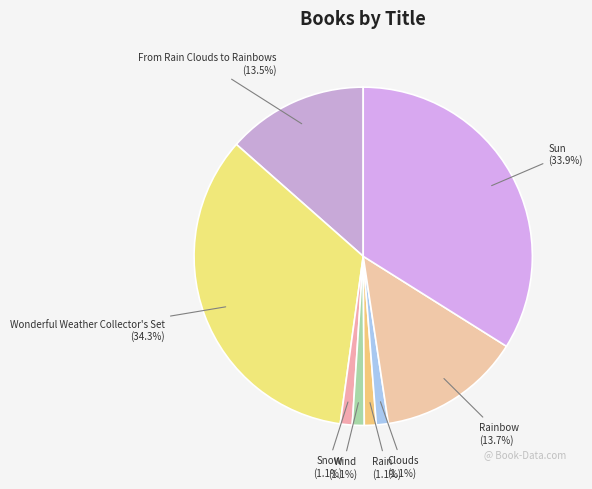

To the nearest percent, what is the combined percentage of Clouds and Sun?

35%